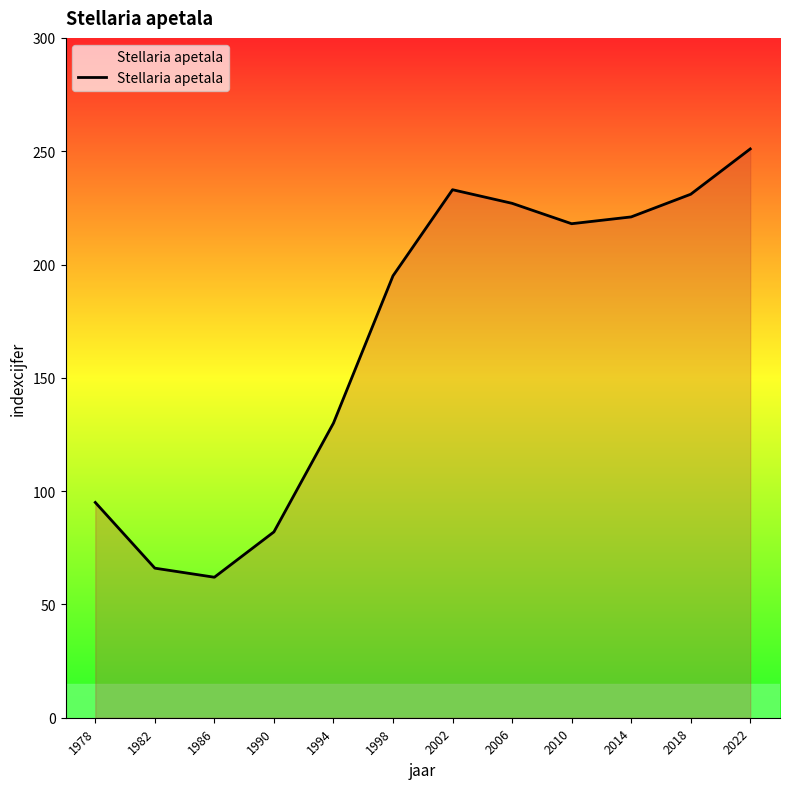

What is the ratio of the value at 2018 to the value at 2014?

1.0